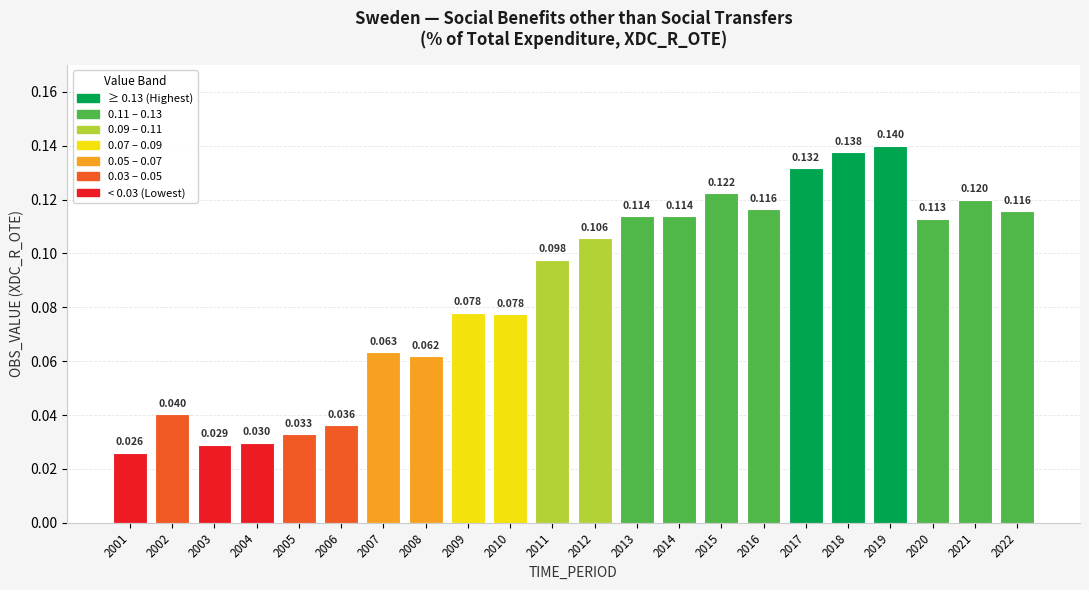

What is the value of the 7th bar from the left?

0.1